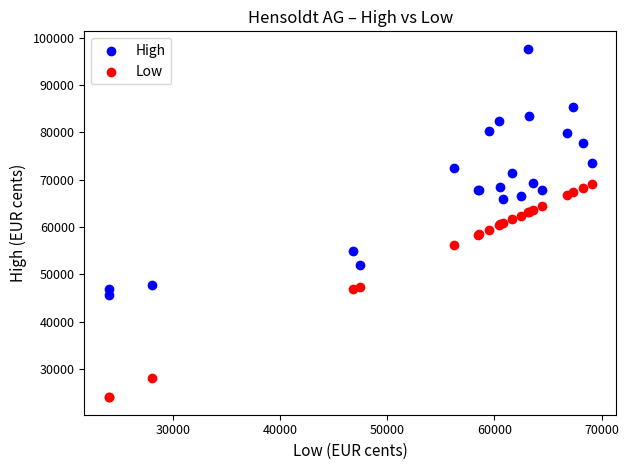

Which series contains the highest Y value?

High